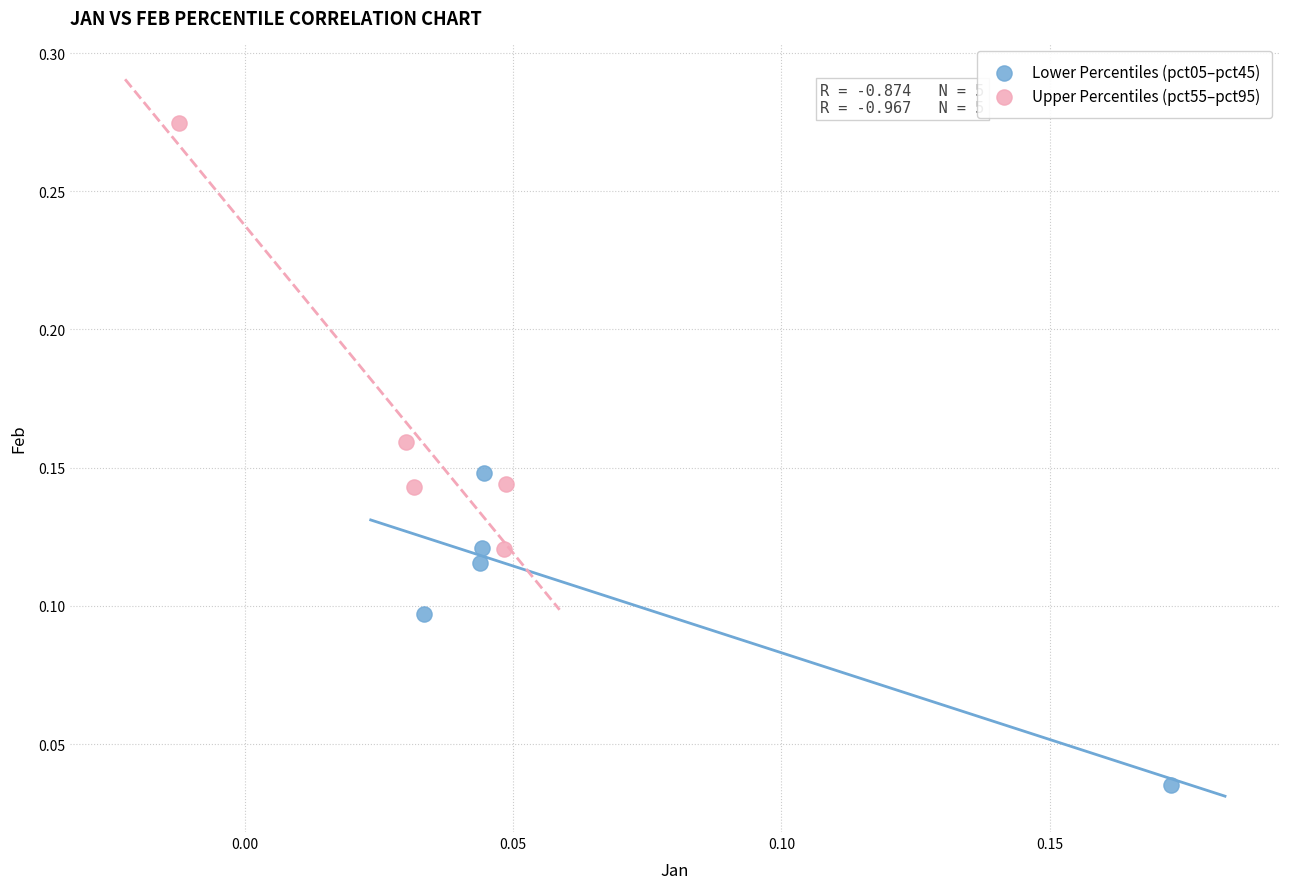

Which series reaches the minimum Y coordinate?

Lower Percentiles (pct05–pct45)